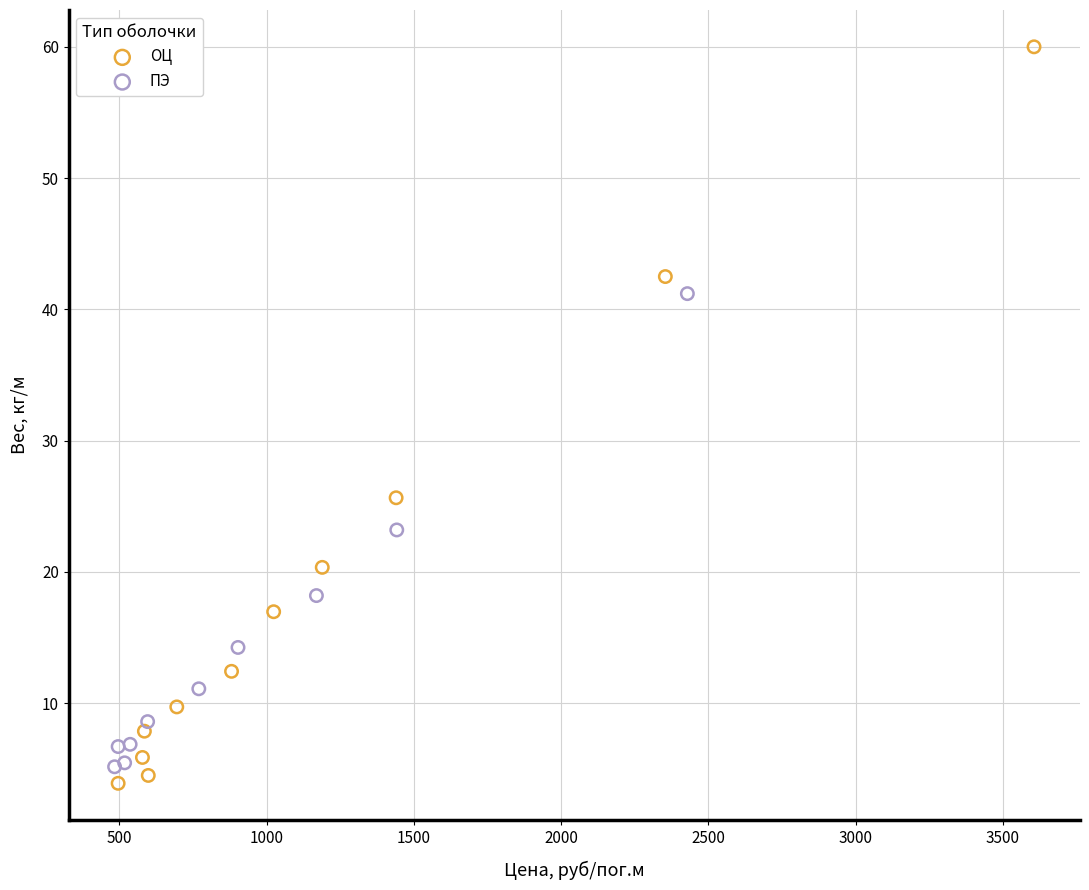

Which series reaches the maximum Y coordinate?

ОЦ